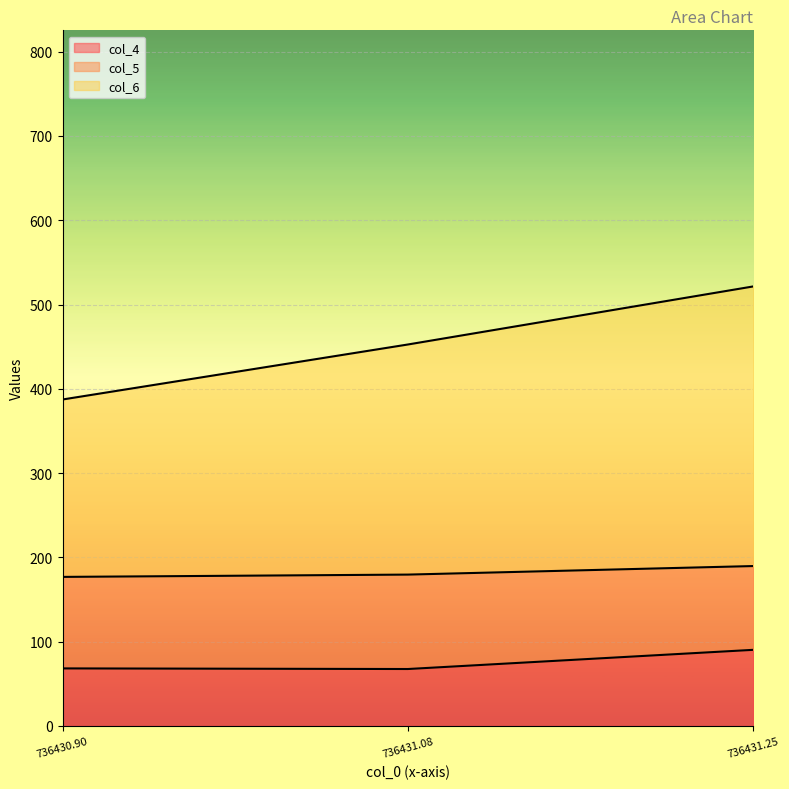

What is the minimum value for col_4?

67.5